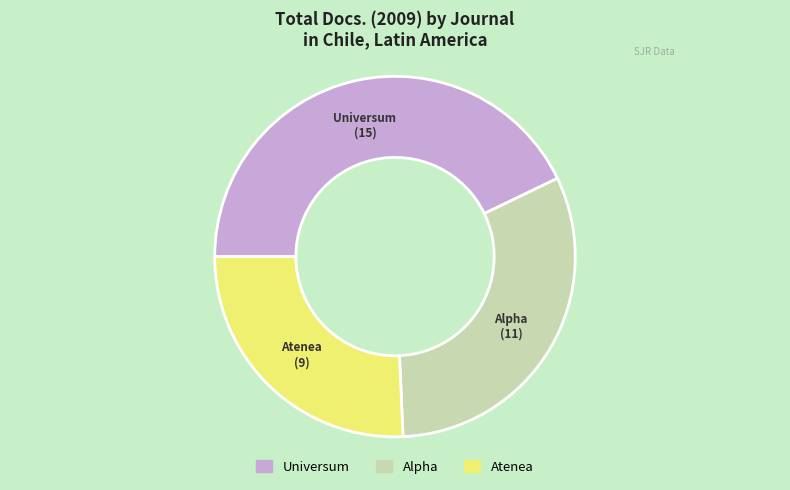

Rank the categories by value from highest to lowest.

Universum, Alpha, Atenea